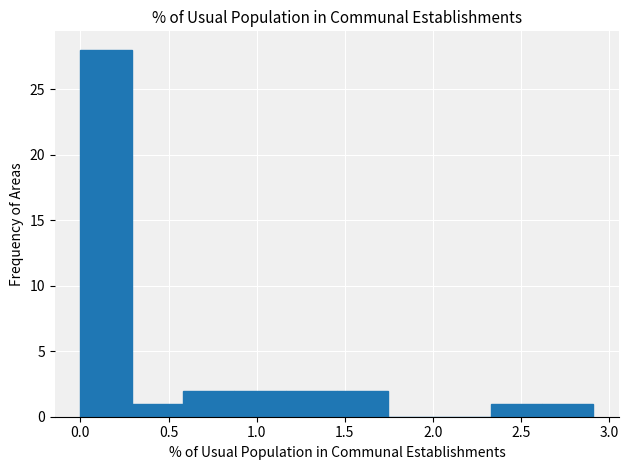

Reading left to right, list every bar in this chart as the range it spans on the x-axis followed by its height. Neither the bar edges nor the heights are printed on the chart, so give them approximately, as read against the axes.

0.00 to 0.30: 28
0.30 to 0.60: 1
0.60 to 0.85: 2
0.85 to 1.15: 2
1.15 to 1.45: 2
1.45 to 1.75: 2
1.75 to 2.05: 0
2.05 to 2.35: 0
2.35 to 2.60: 1
2.60 to 2.90: 1